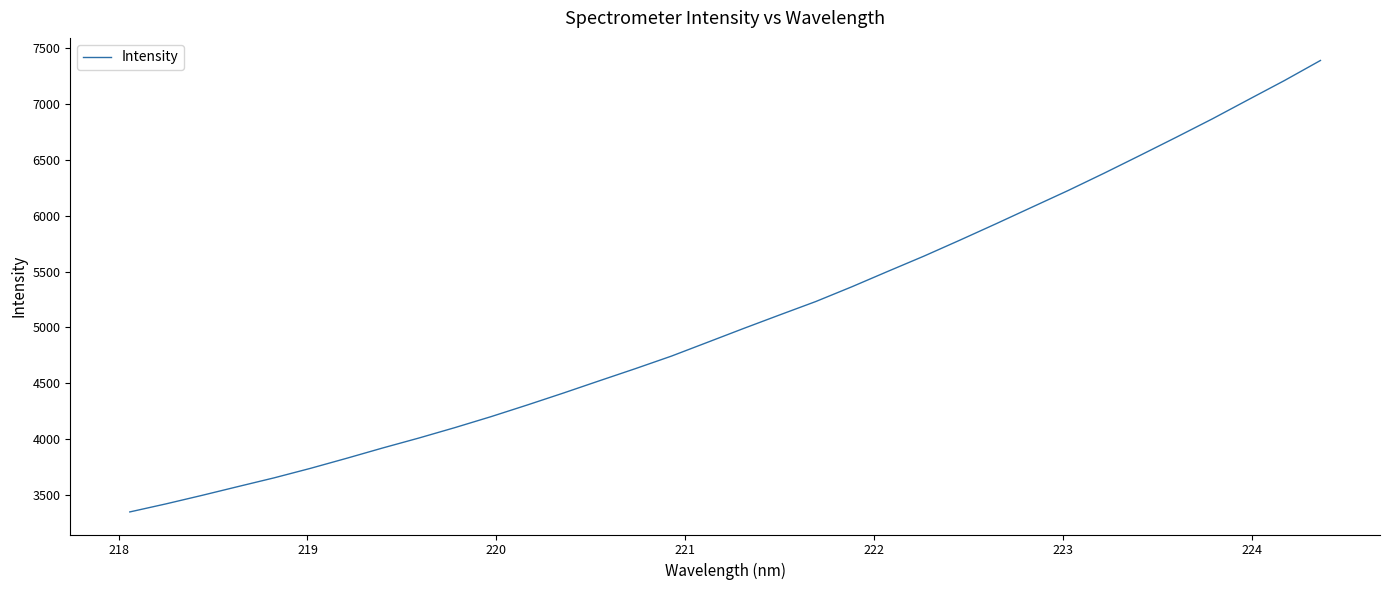

True or false: there are more than 1 points higher than both neighbors.

False